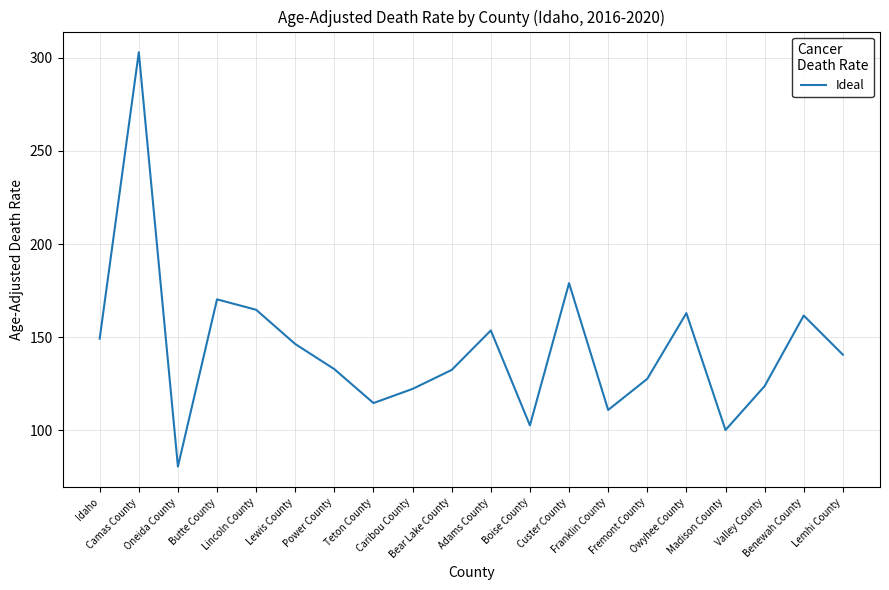

What is the difference between the maximum and second lowest values?

202.9